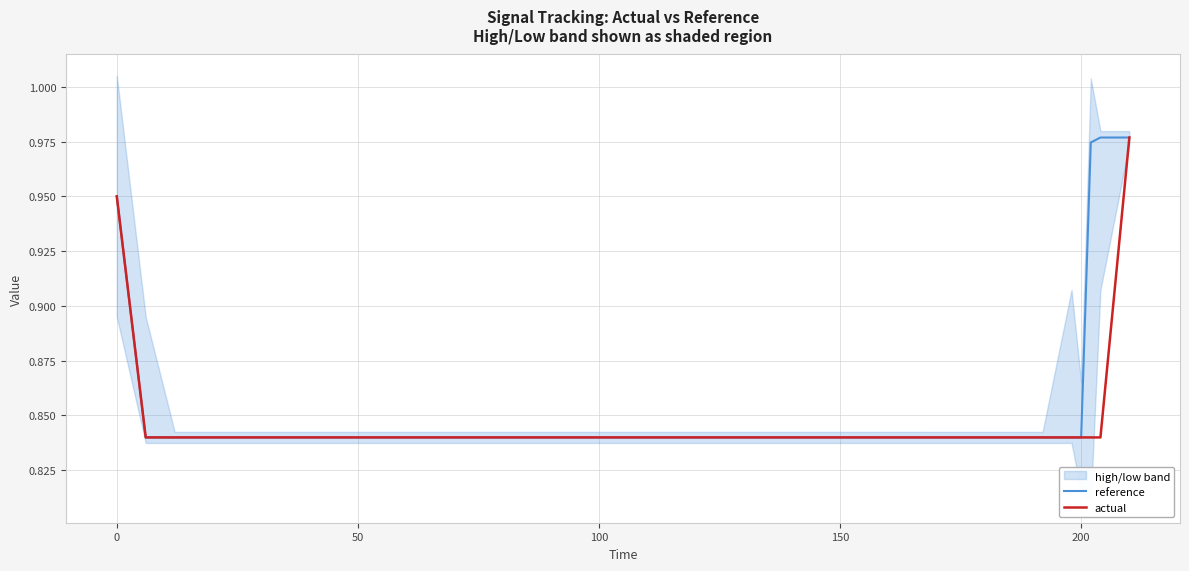

Is it true that reference equals 0.8 at 50?

True